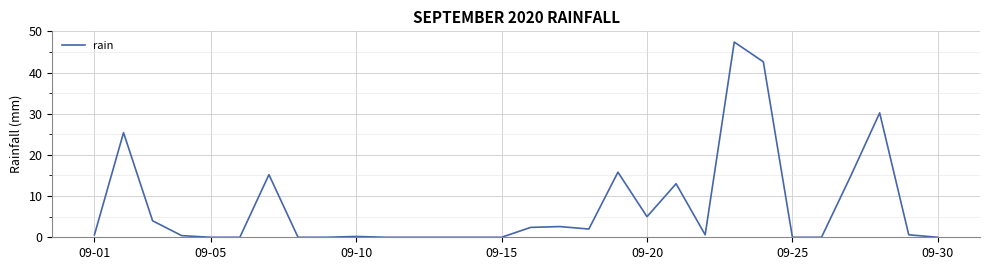

What is the maximum value shown in the chart?

47.4